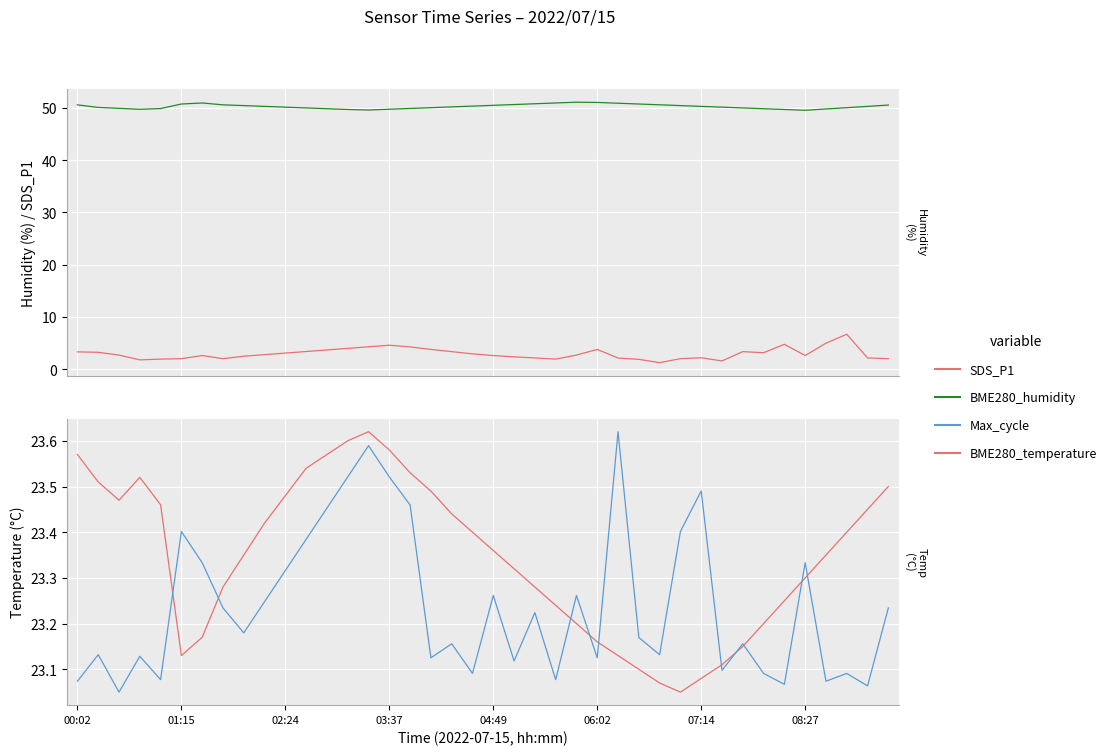

Is it true that Max_cycle (scaled) equals 32.2 at 11?

False